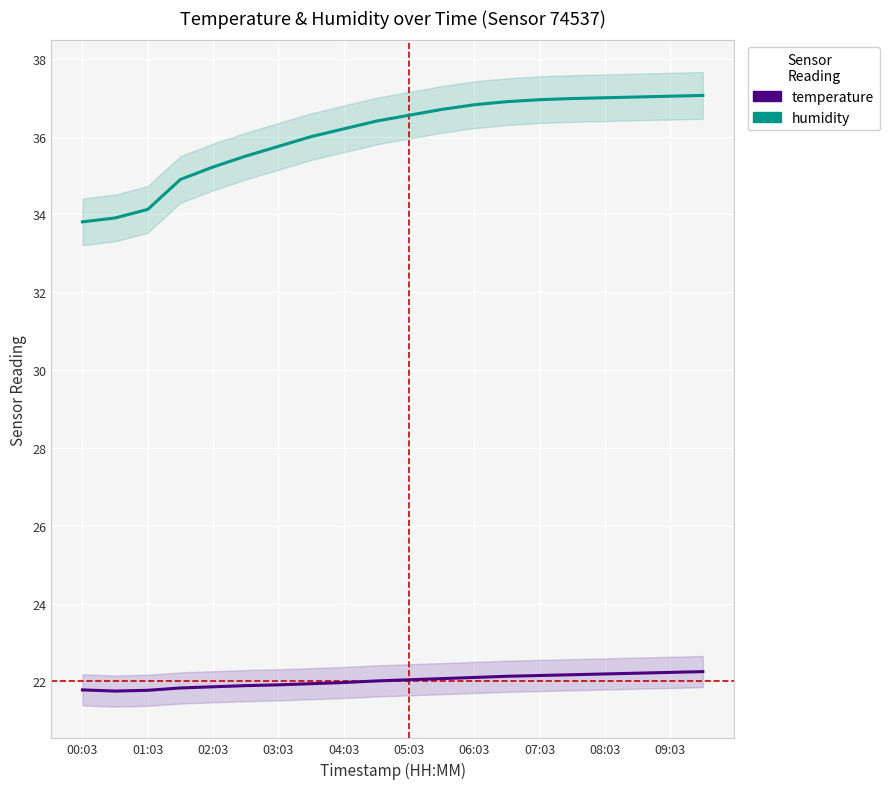

What is the difference between the highest and lowest values at 15?

14.8